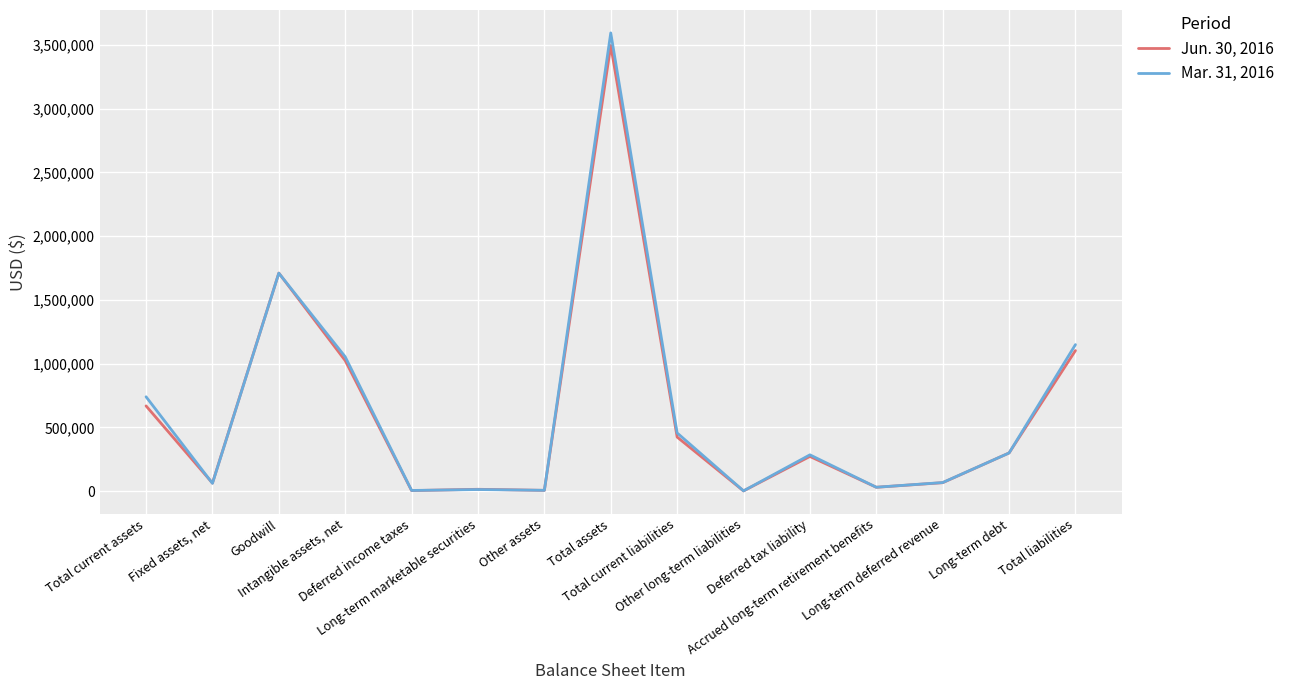

Which series has the widest spread of values?

Mar. 31, 2016